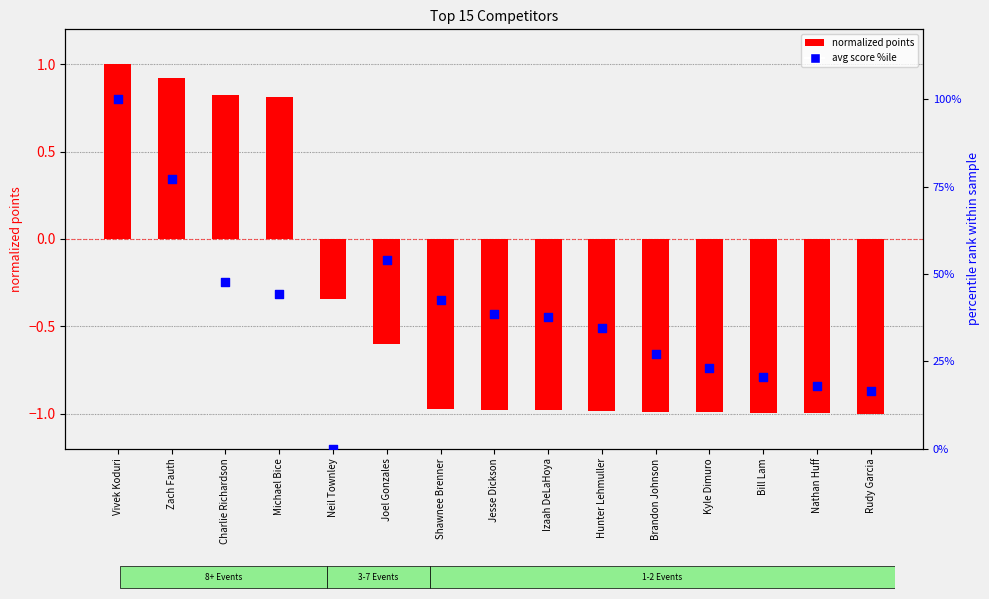

At how many categories does at least one series exceed 58?

2